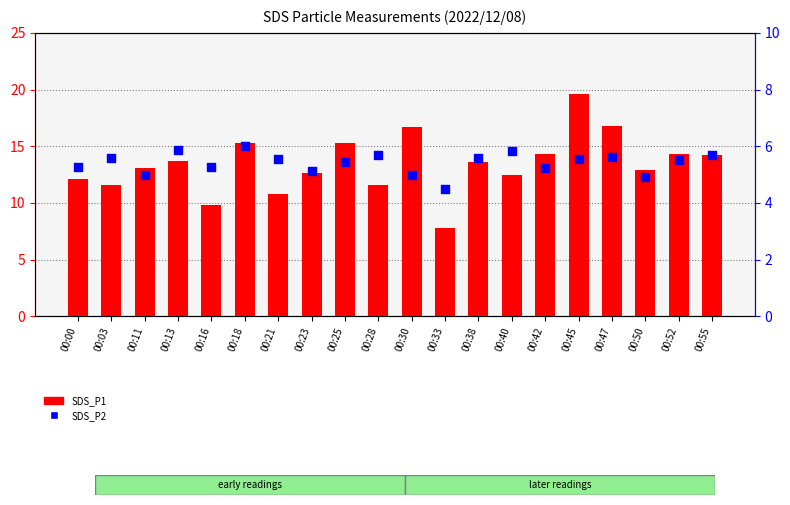

Which series has the largest Y range (max minus min)?

SDS_P1